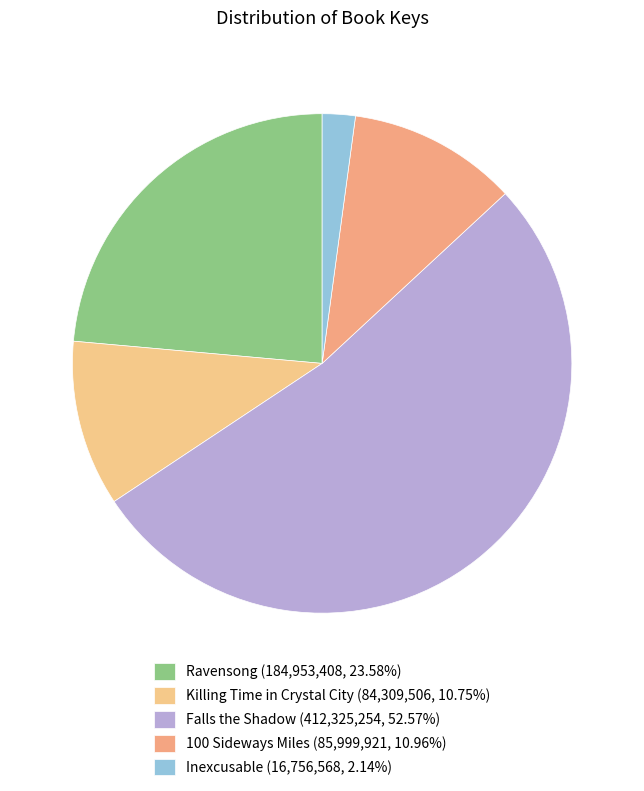

What is the ratio of the value at 100 Sideways Miles to the value at Inexcusable?

5.1